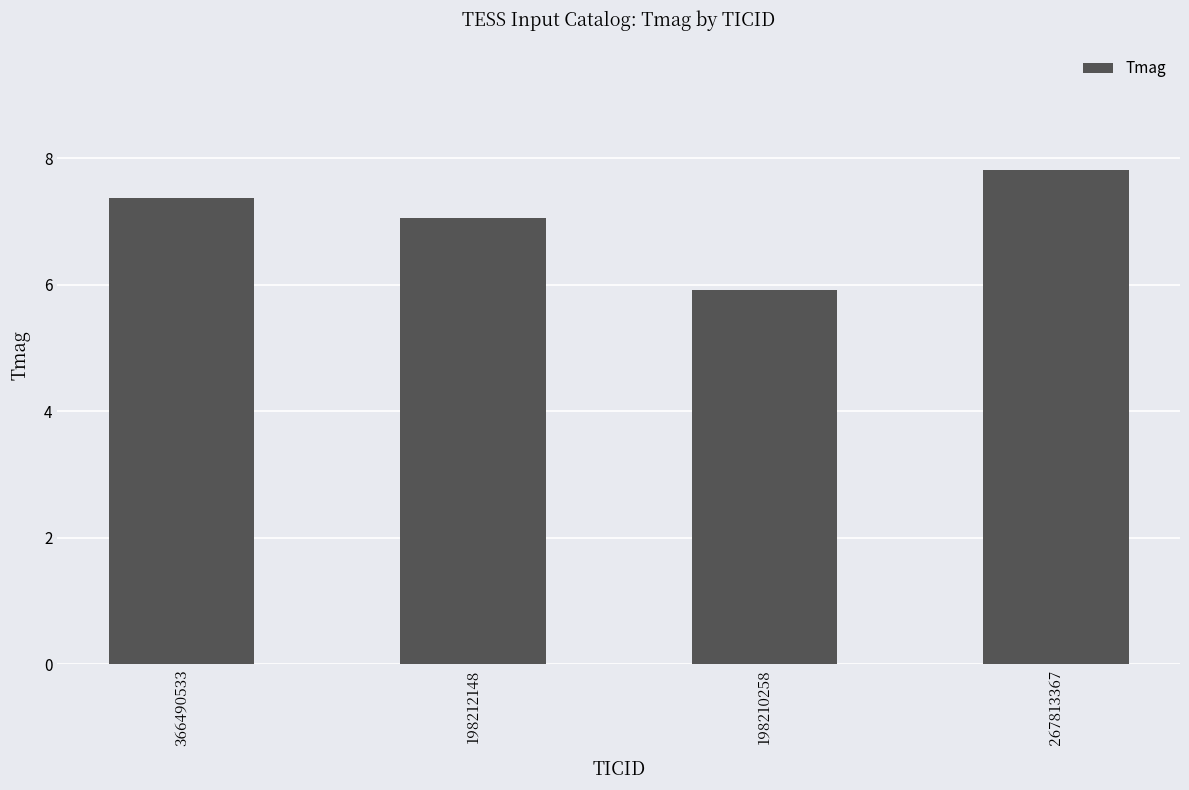

Reading left to right, list all the values displayed in this chart.

366490533=7.4	198212148=7.1	198210258=5.9	267813367=7.8